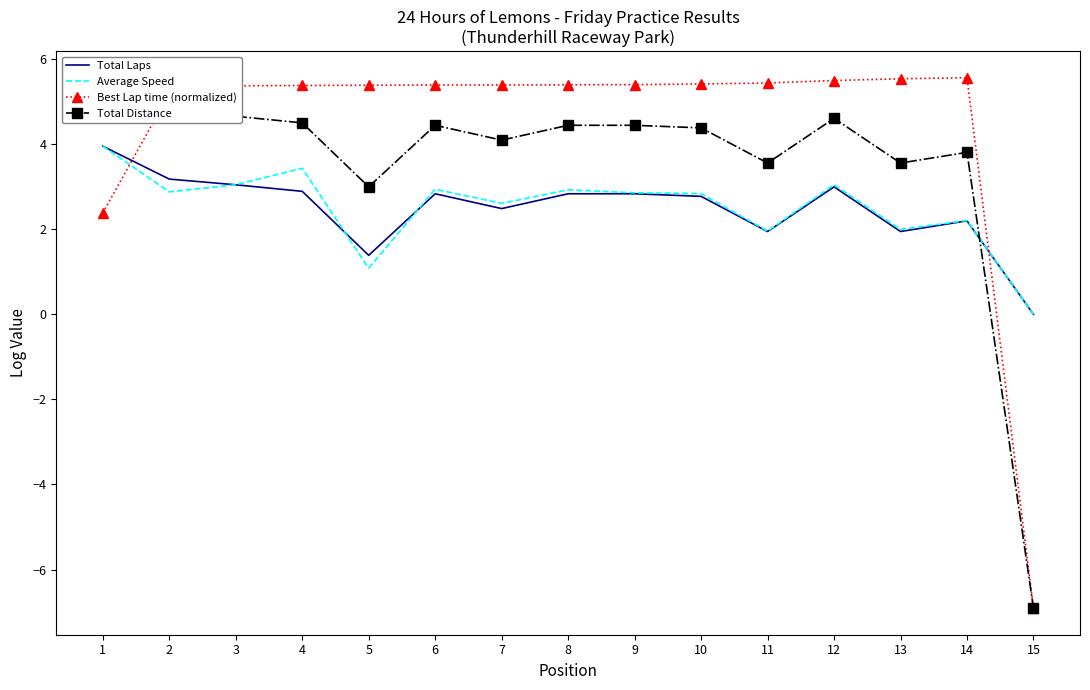

How many times do Average Speed and Best Lap time (normalized) cross each other?

2